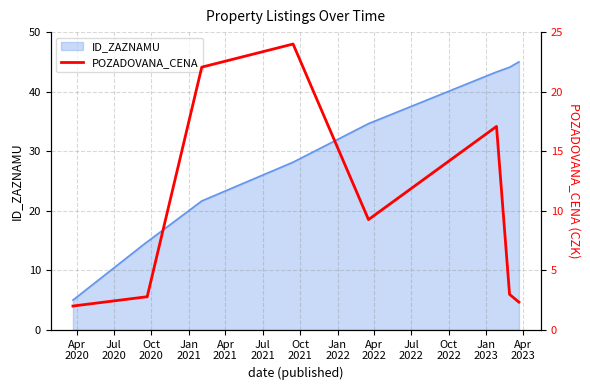

How many interior local peaks (higher than both neighbors) does the data have?

2